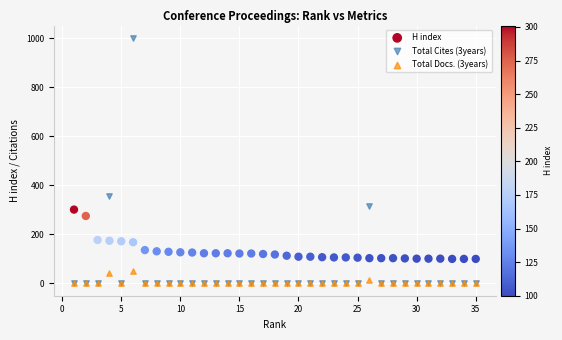

Across all series, what Y value is closest to 500?

358